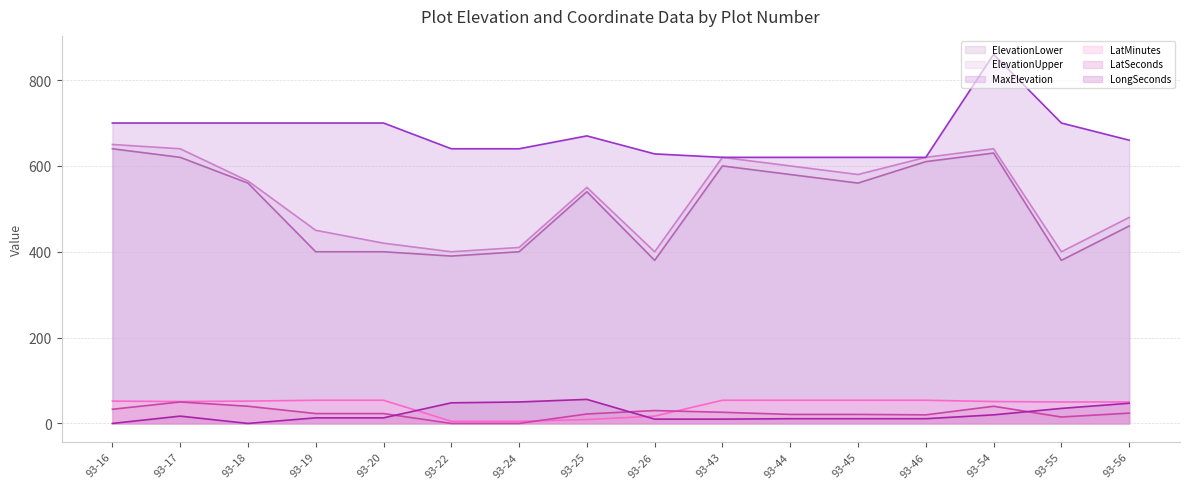

How many distinct data groups are displayed?

6